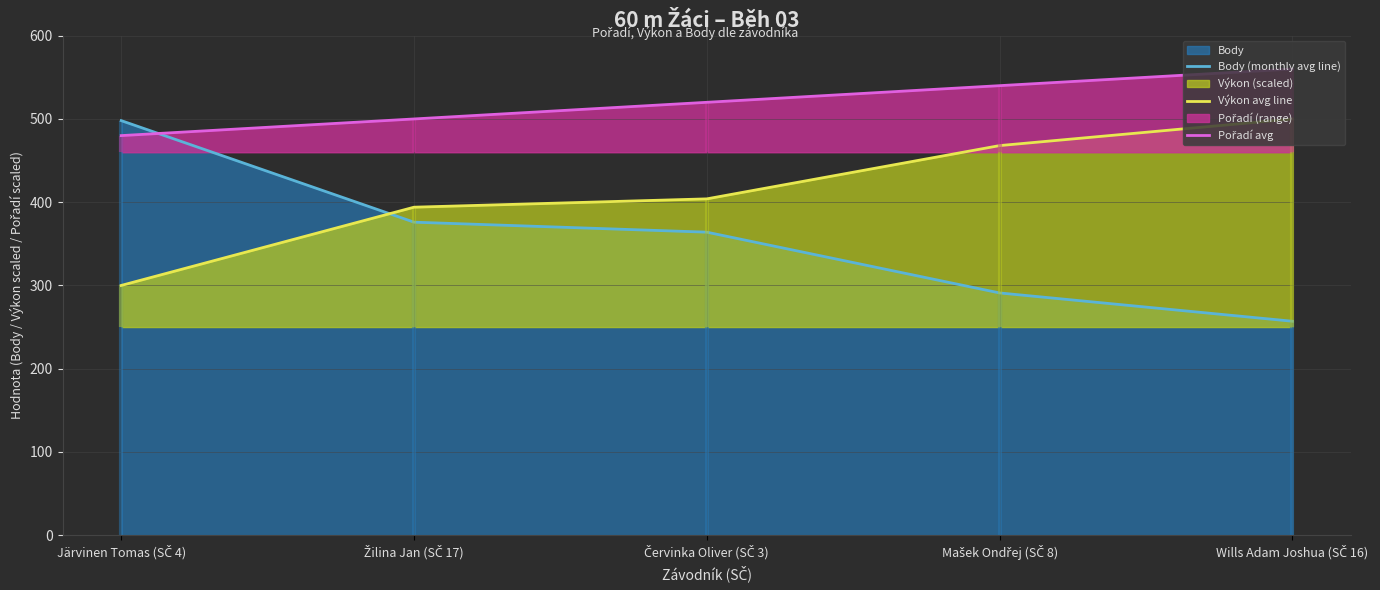

How many lines are shown in the chart?

3